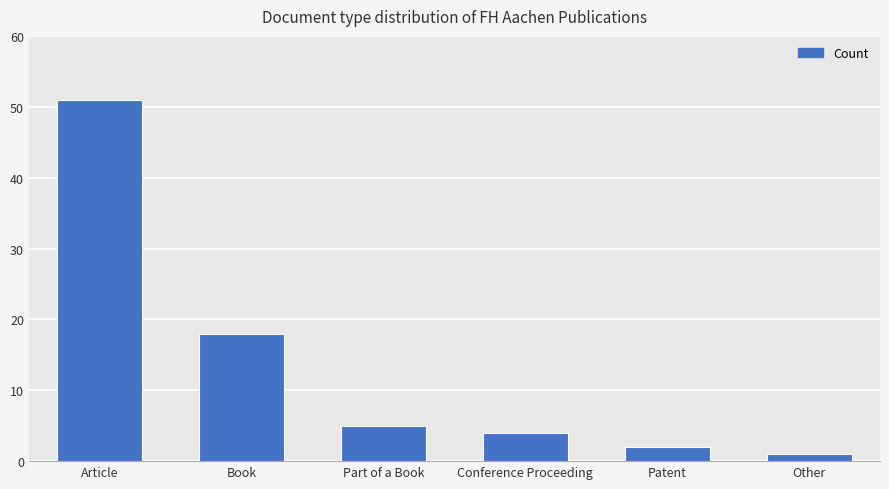

What value does the data have at Article?

51